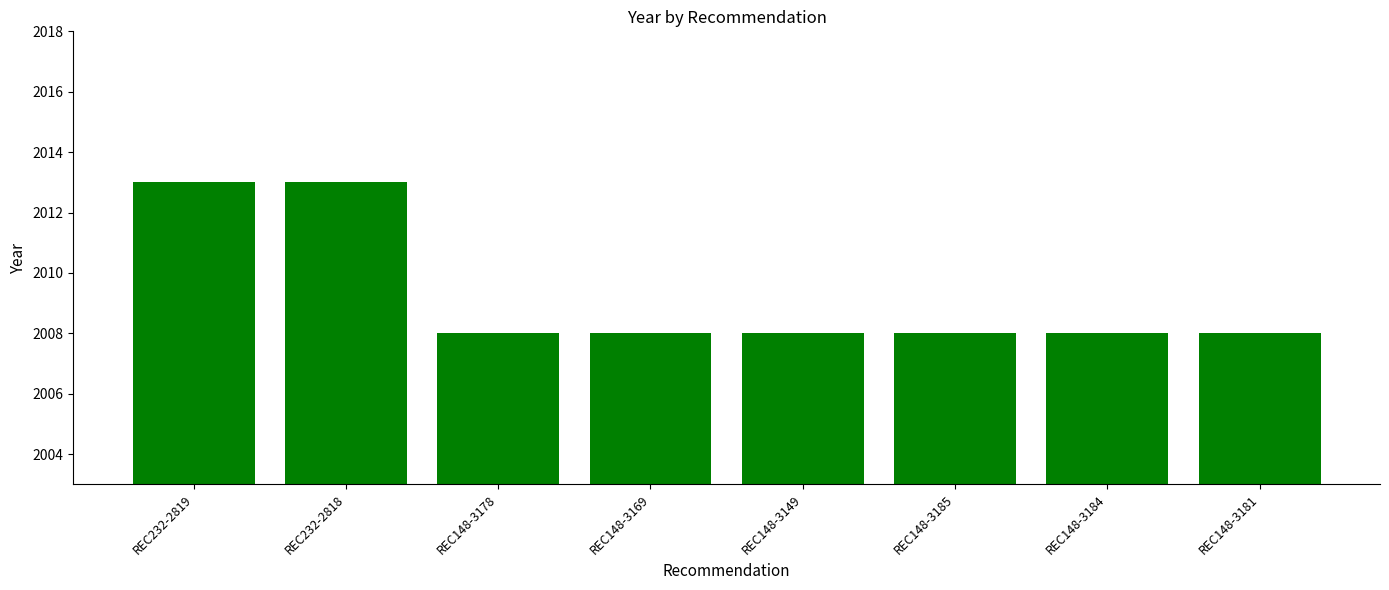

Does the chart contain any negative values?

No